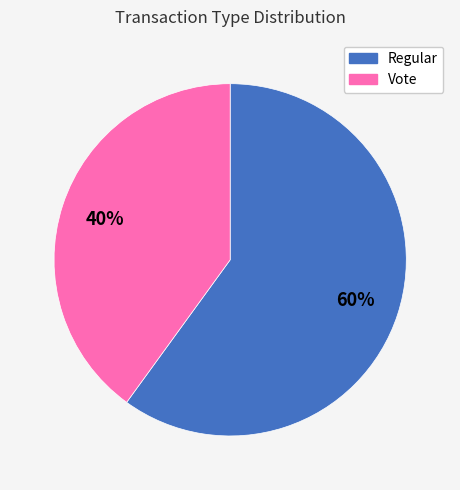

Do Regular and Vote together represent more than half of the pie?

Yes